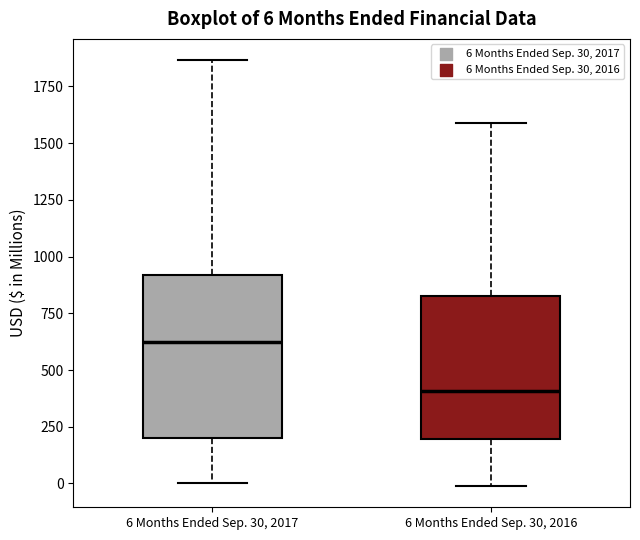

Which box has the lowest median line?

6 Months Ended Sep. 30, 2016